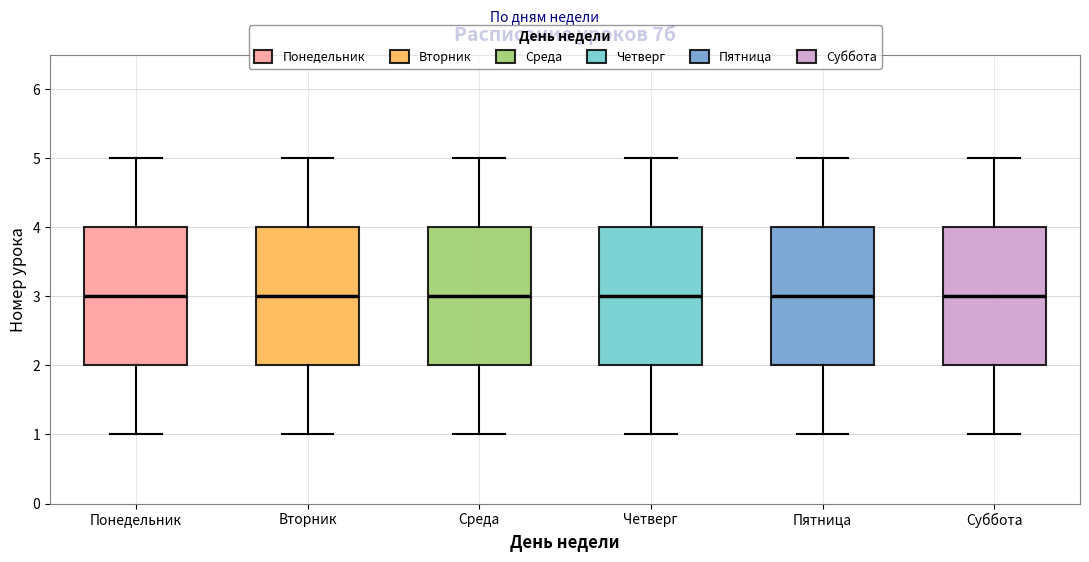

Where is the upper edge of the box for Суббота on the y-axis? The values are not printed on the chart, so give them approximately, as read against the axis.

4